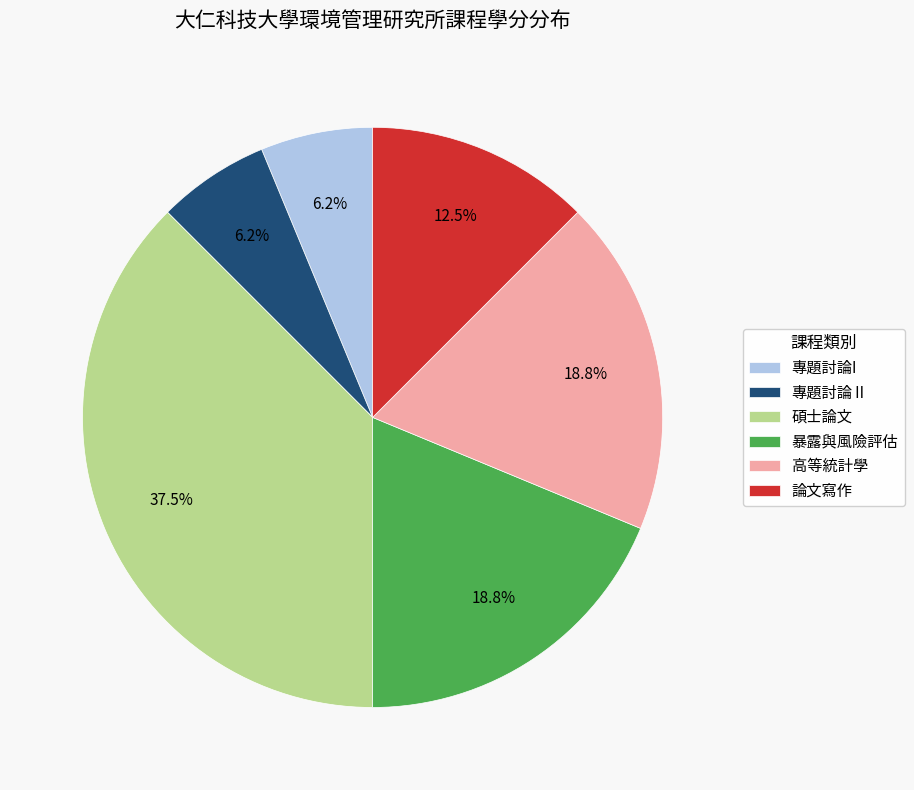

Which slice is the largest?

碩士論文